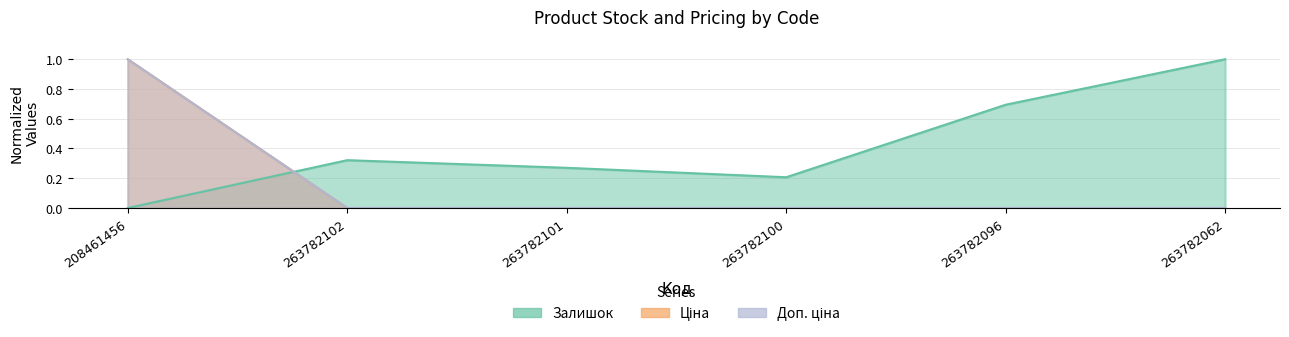

What is the label of the 2nd point from the left?

263782102